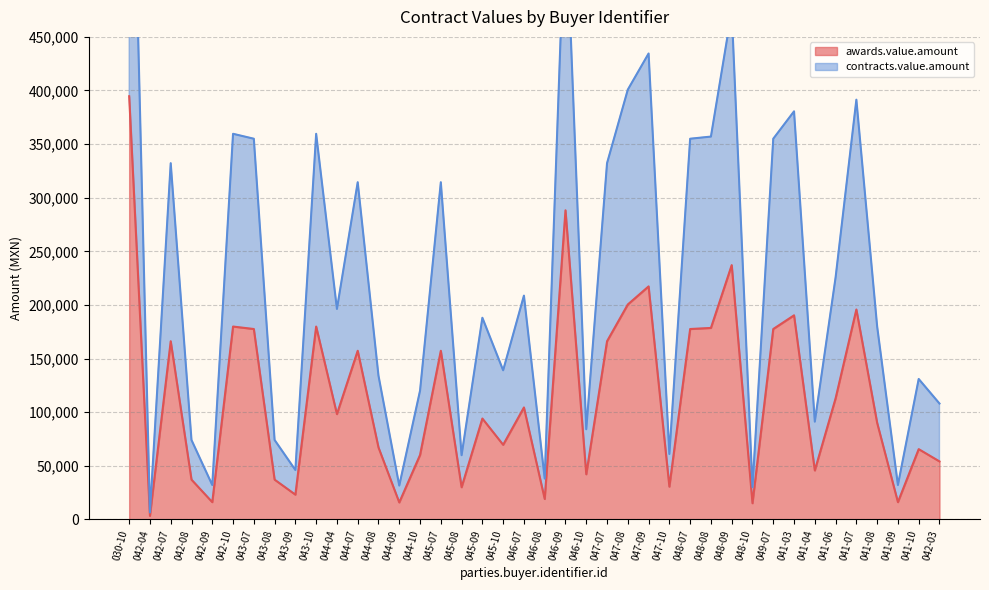

True or false: awards.value.amount has more than 1 points higher than both neighbors.

True